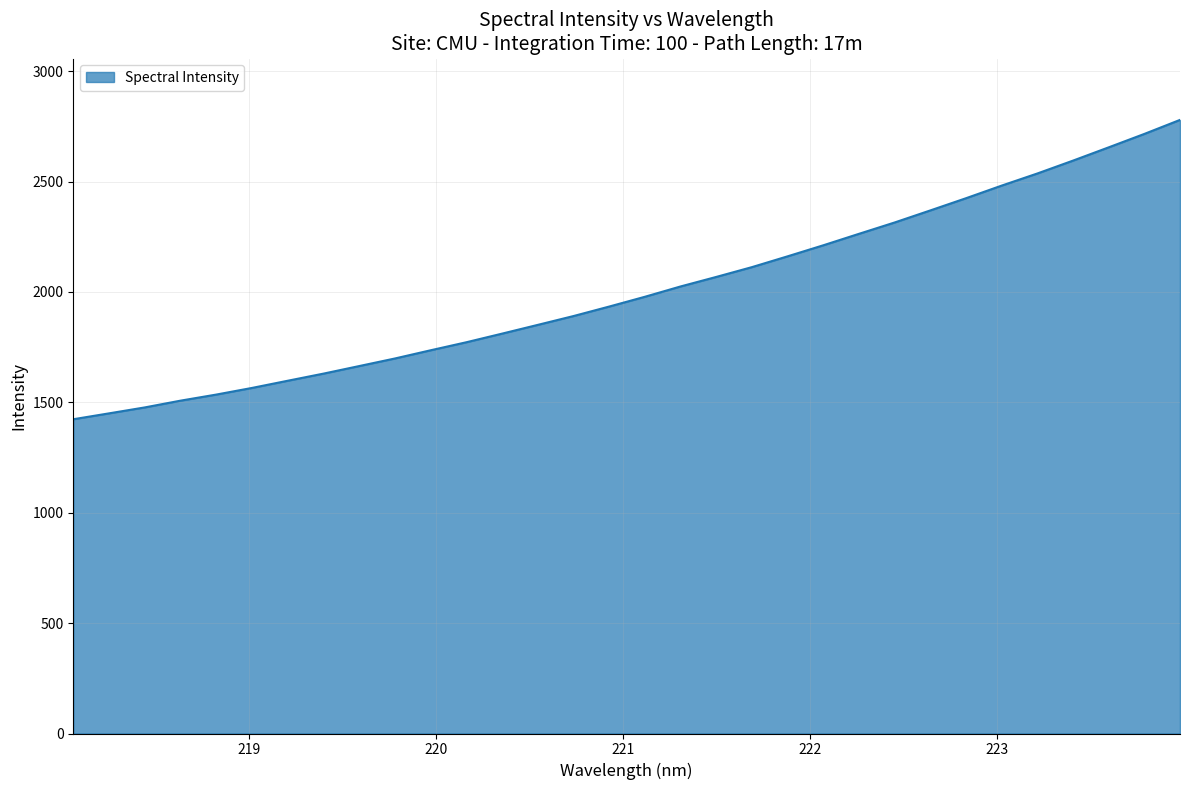

What is the maximum value shown in the chart?

2779.6